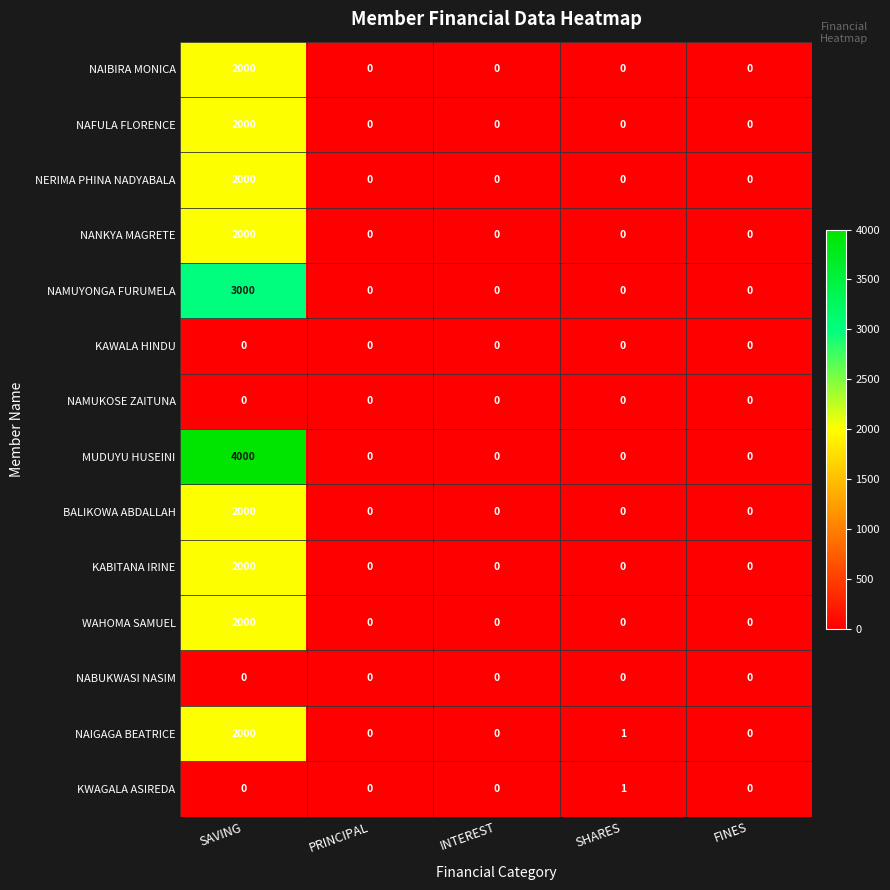

True or false: NAMUYONGA FURUMELA has a value of 0 at FINES.

True